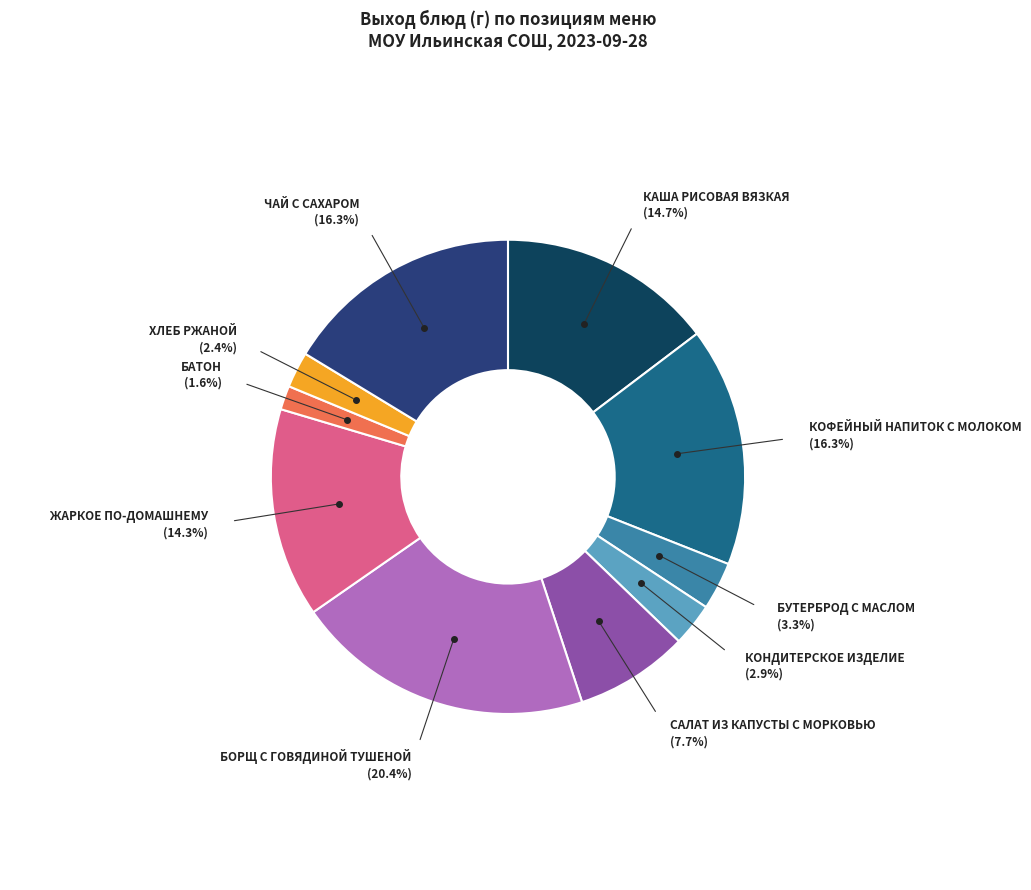

Does any single category account for the majority?

No